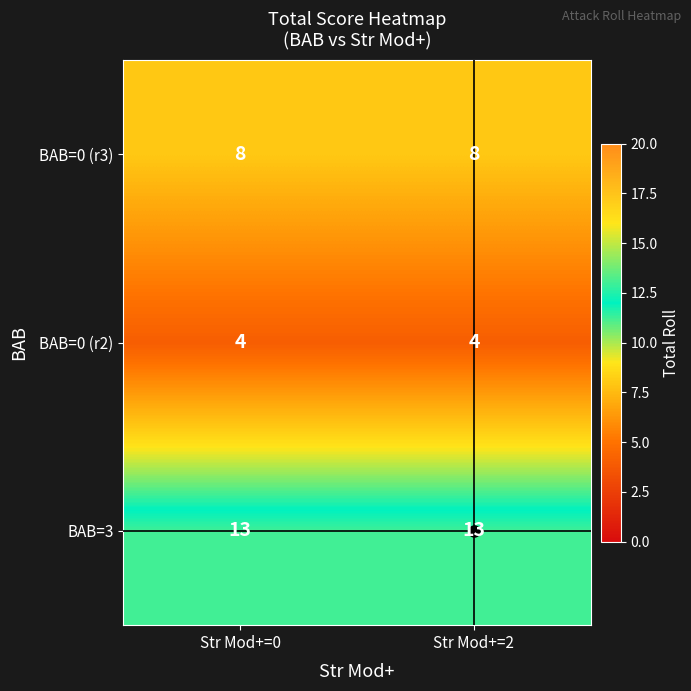

Read the BAB=0 (r2) value at Str Mod+=2.

4